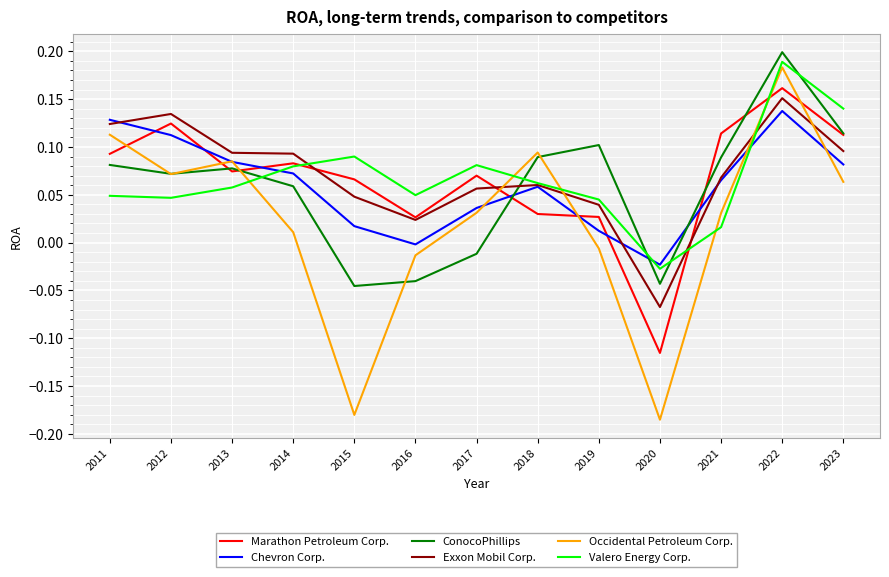

How many lines are shown in the chart?

6